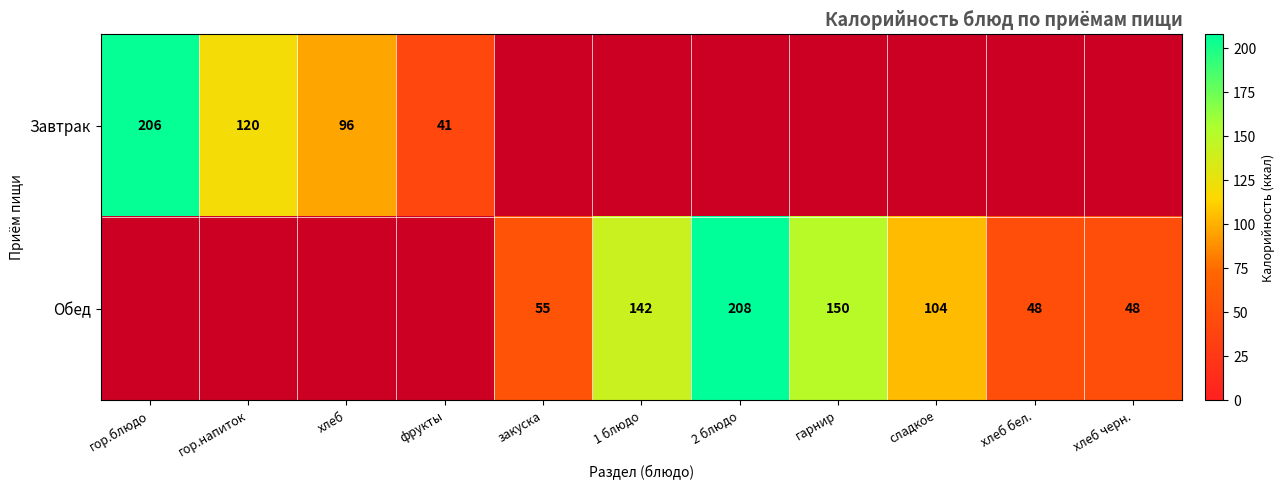

True or false: Завтрак has a value of 43 at гор.напиток.

False